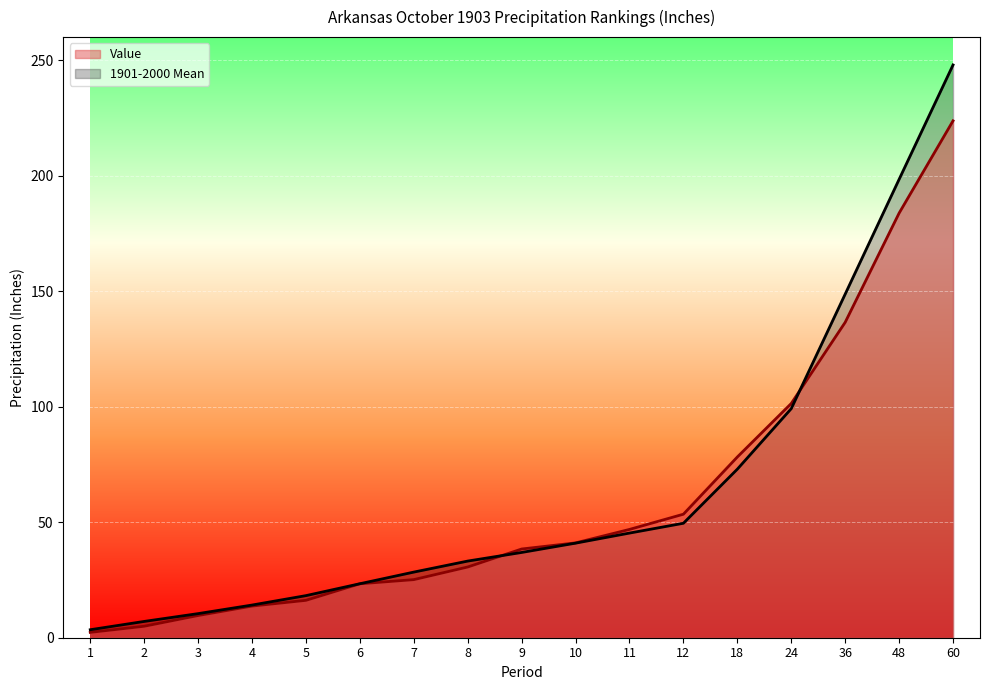

True or false: Value and 1901-2000 Mean cross at least once.

True